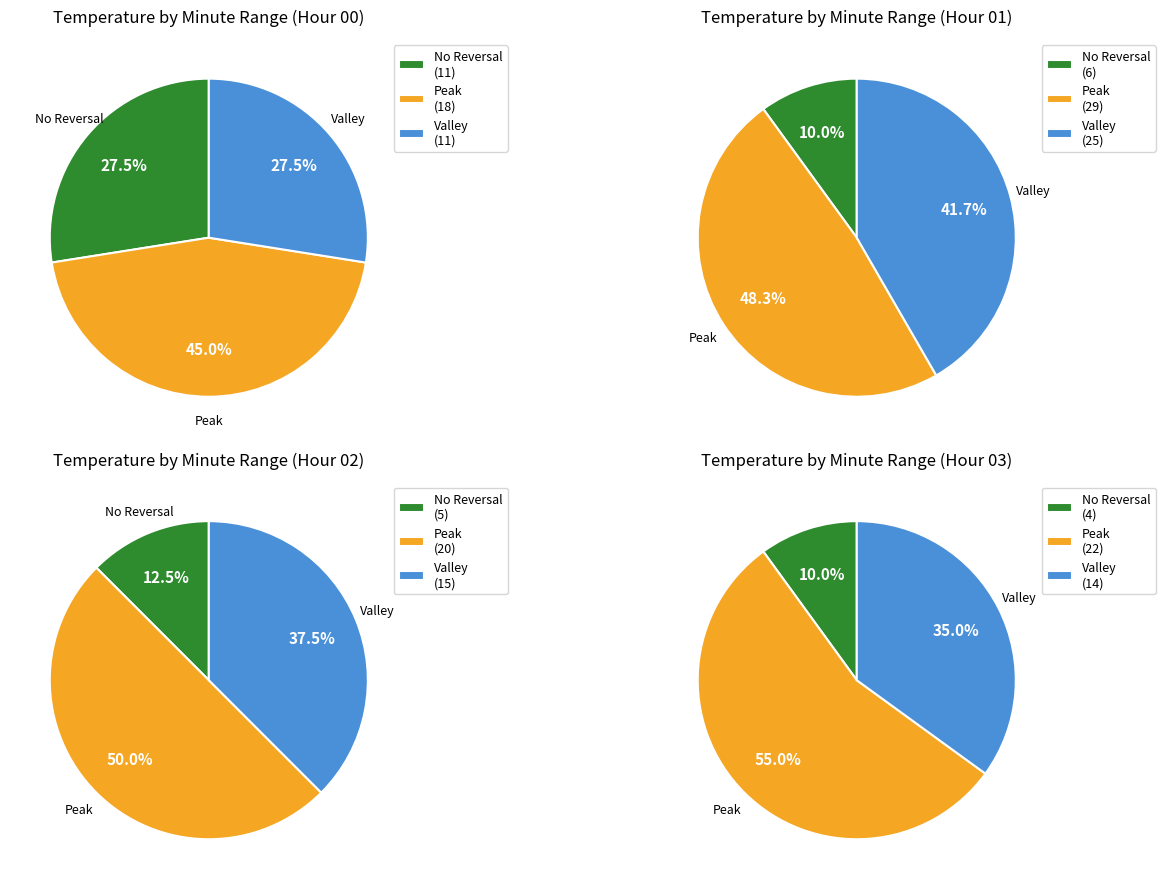

Between Hour 1 and Hour 3, which is larger?

Hour 1